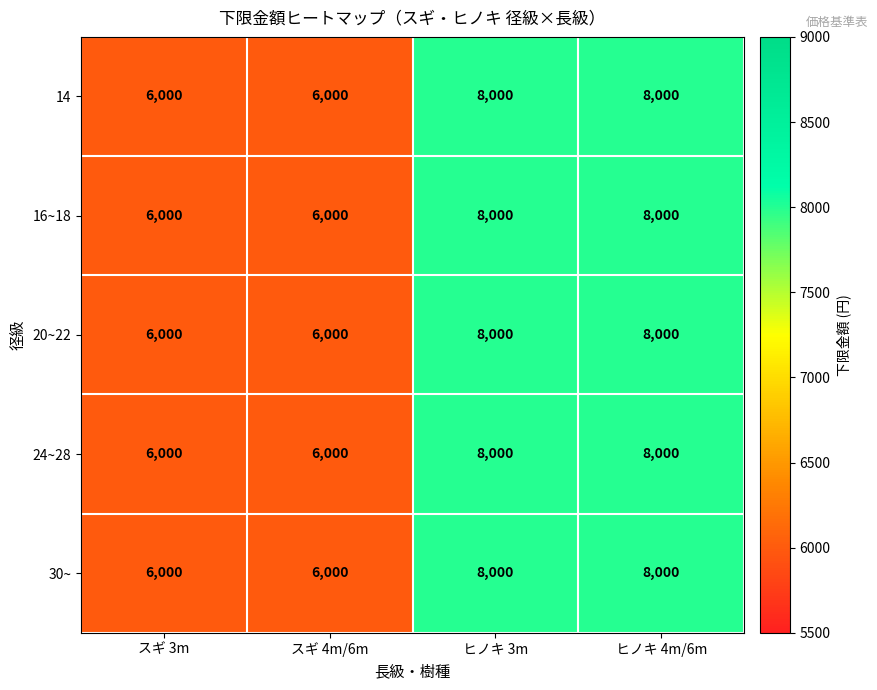

What is the average value of the 14 series?

7000